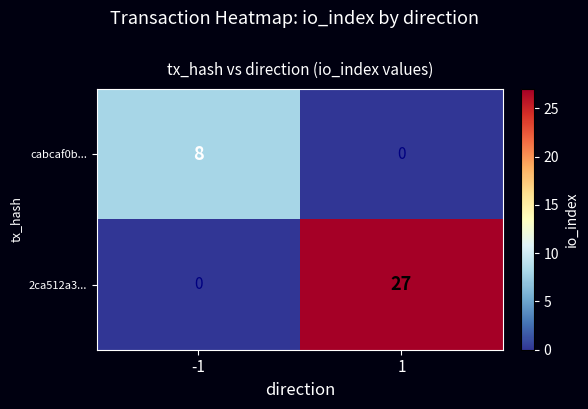

Which series changed the most between -1 and 1?

2ca512a3...